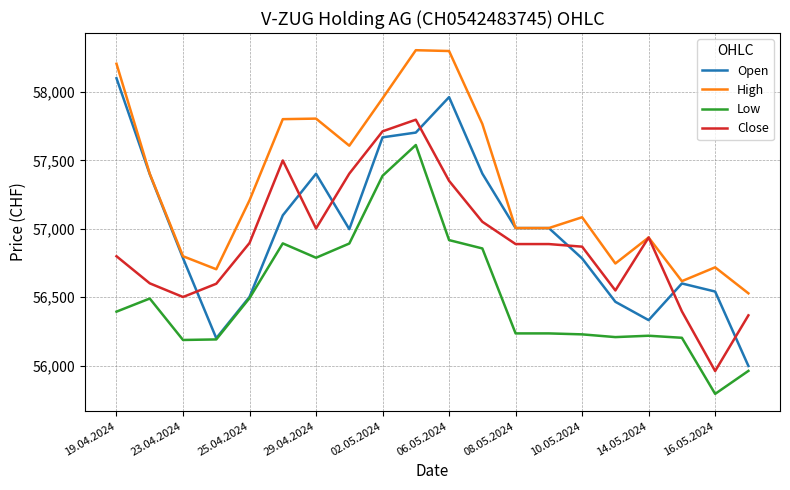

Which series has the largest total across all categories?

High